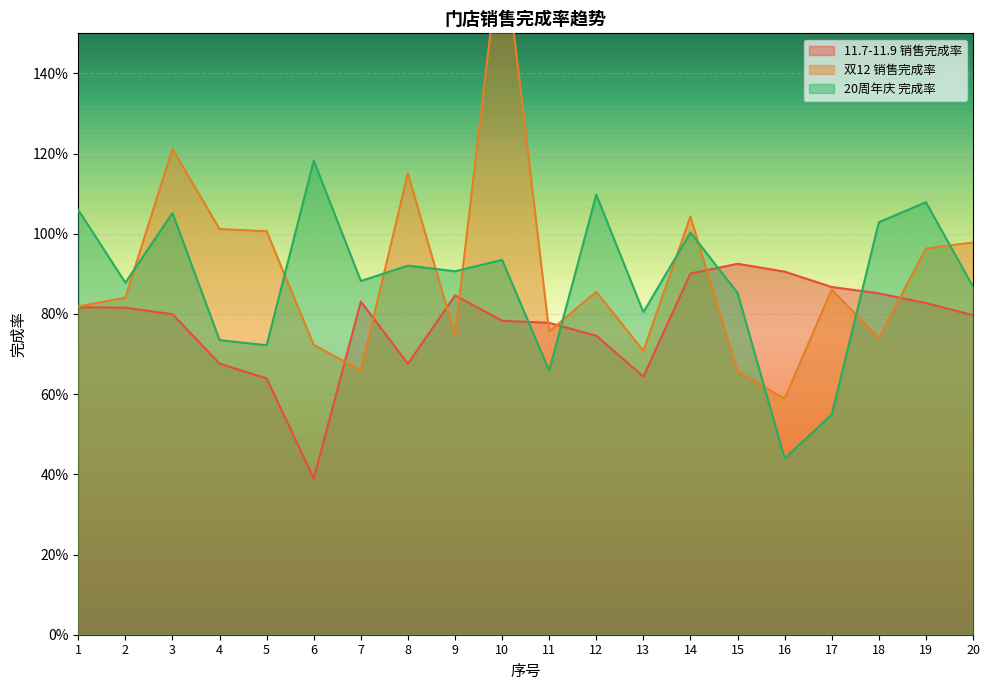

Which category has the highest value in the 11.7-11.9 销售完成率 series?

15